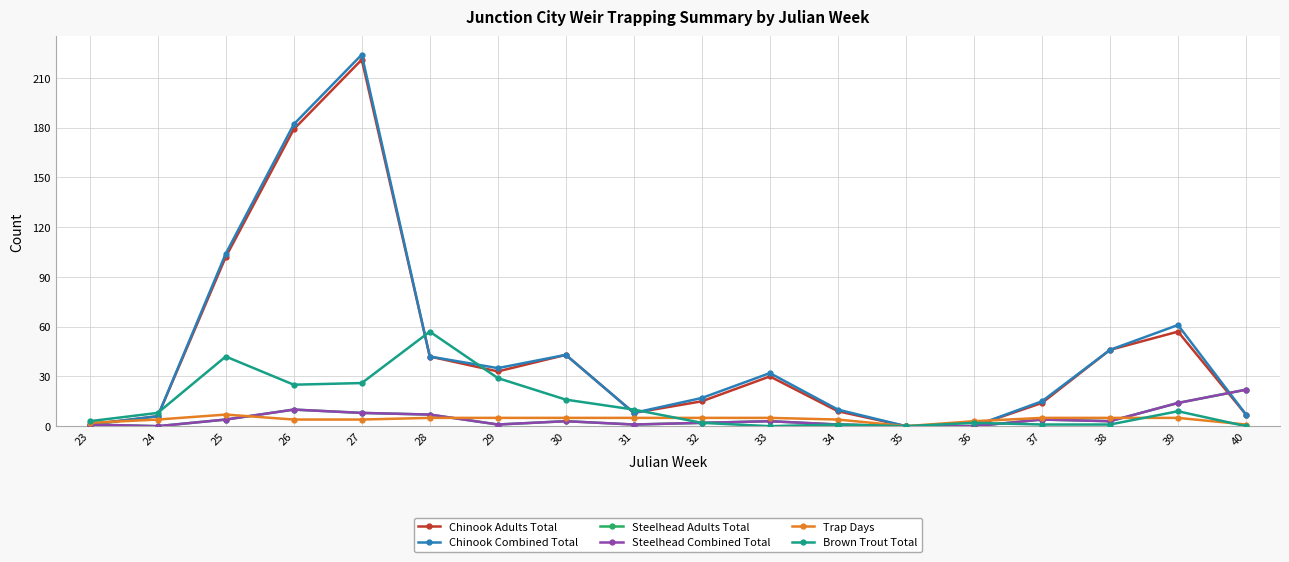

What is the value of the Chinook Adults Total point at the 10th from the left?

15